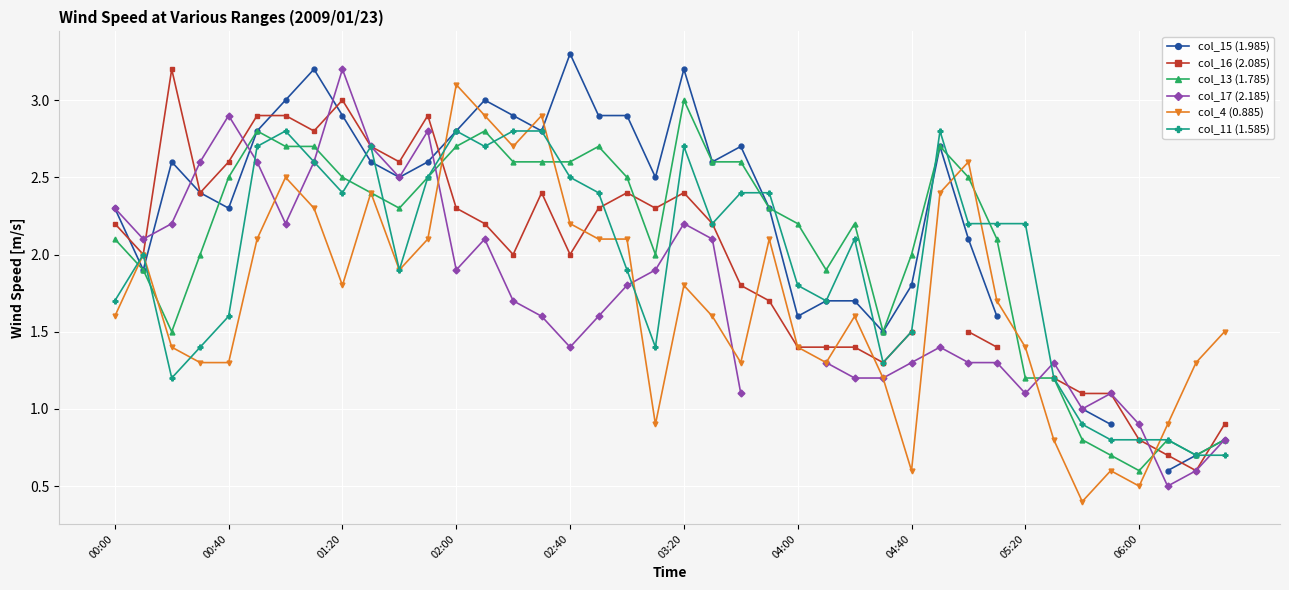

At which label does col_13 (1.785) reach its minimum?

06:00